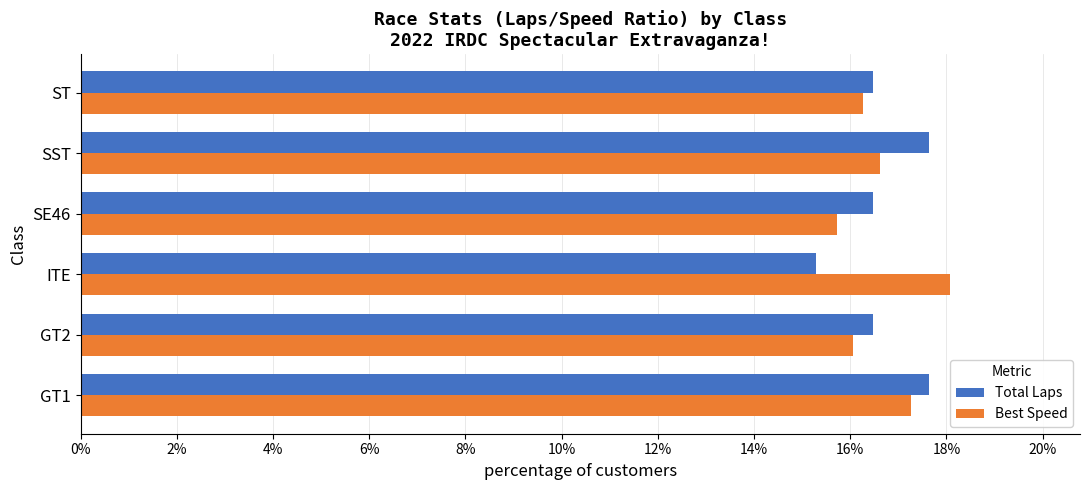

At which category is the sum across all series the highest?

GT1